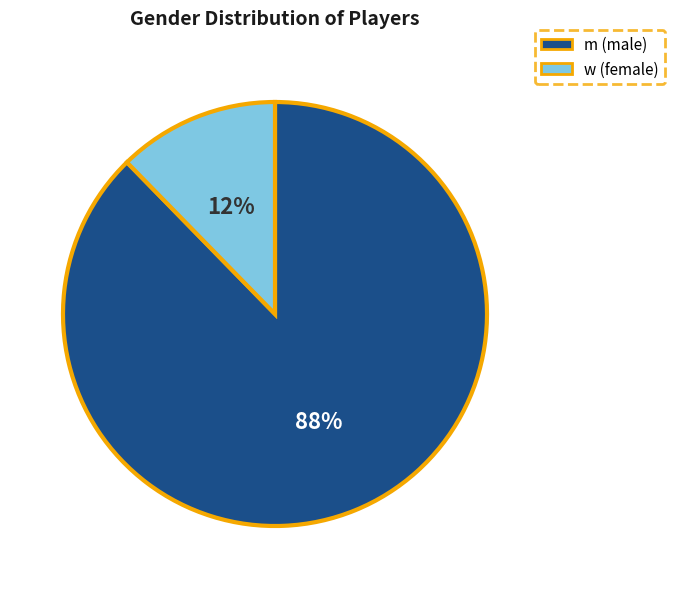

Is there any slice that represents more than half of the pie?

Yes